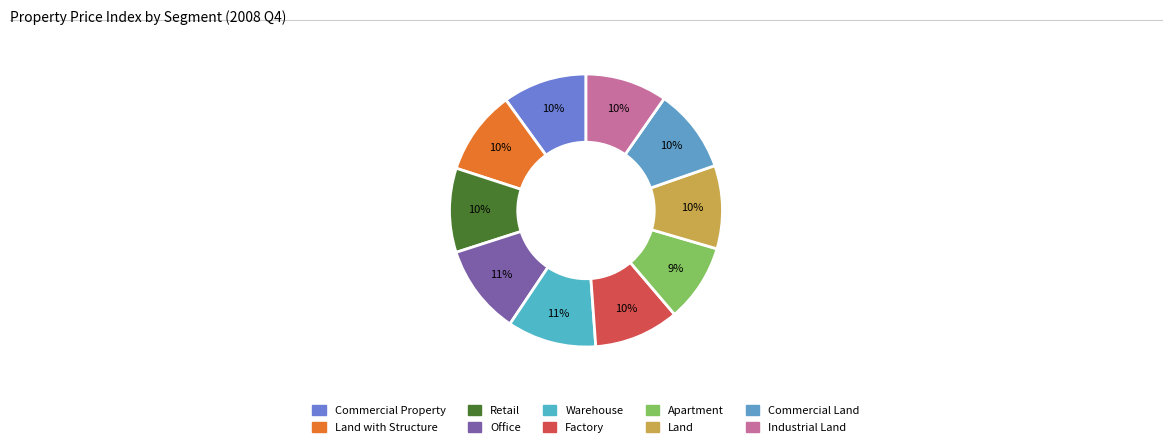

To the nearest percent, what is the average slice percentage?

10%